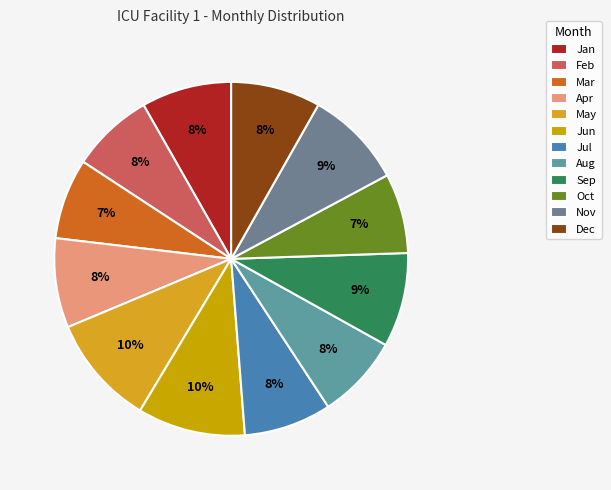

True or false: Apr accounts for 22% of the total.

False